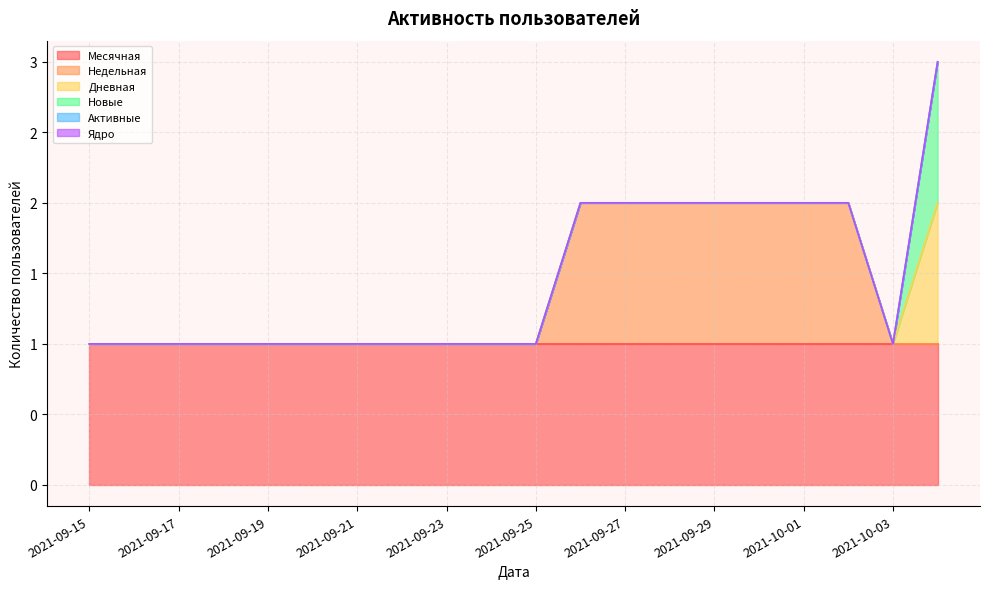

True or false: Недельная has a value of 0 at 2021-09-17.

True